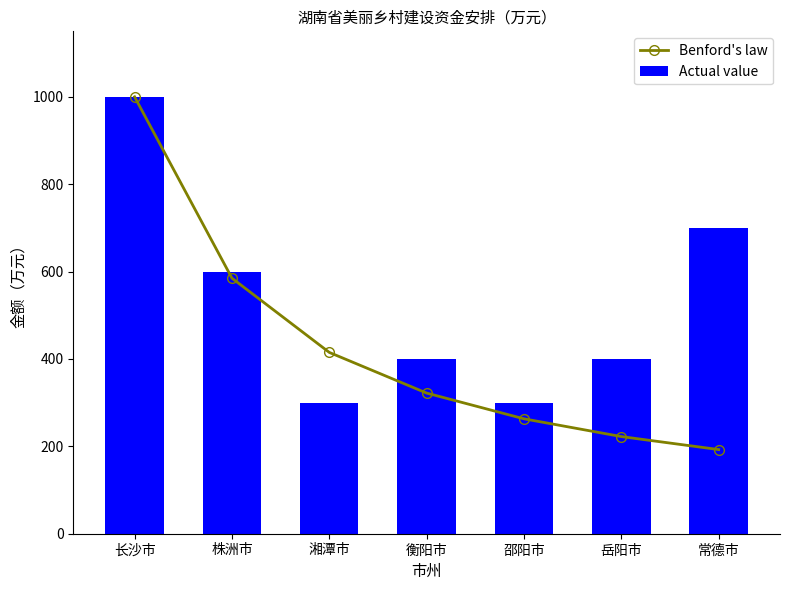

What is the sum of the Actual value values at 长沙市 and 邵阳市?

1300